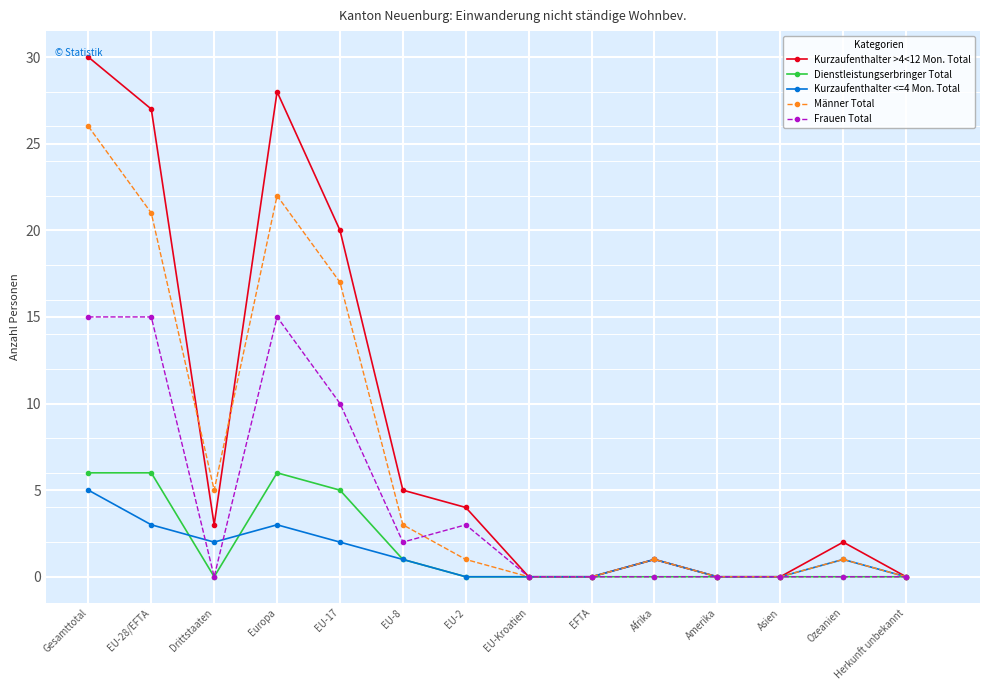

What position from the right is Gesamttotal?

14